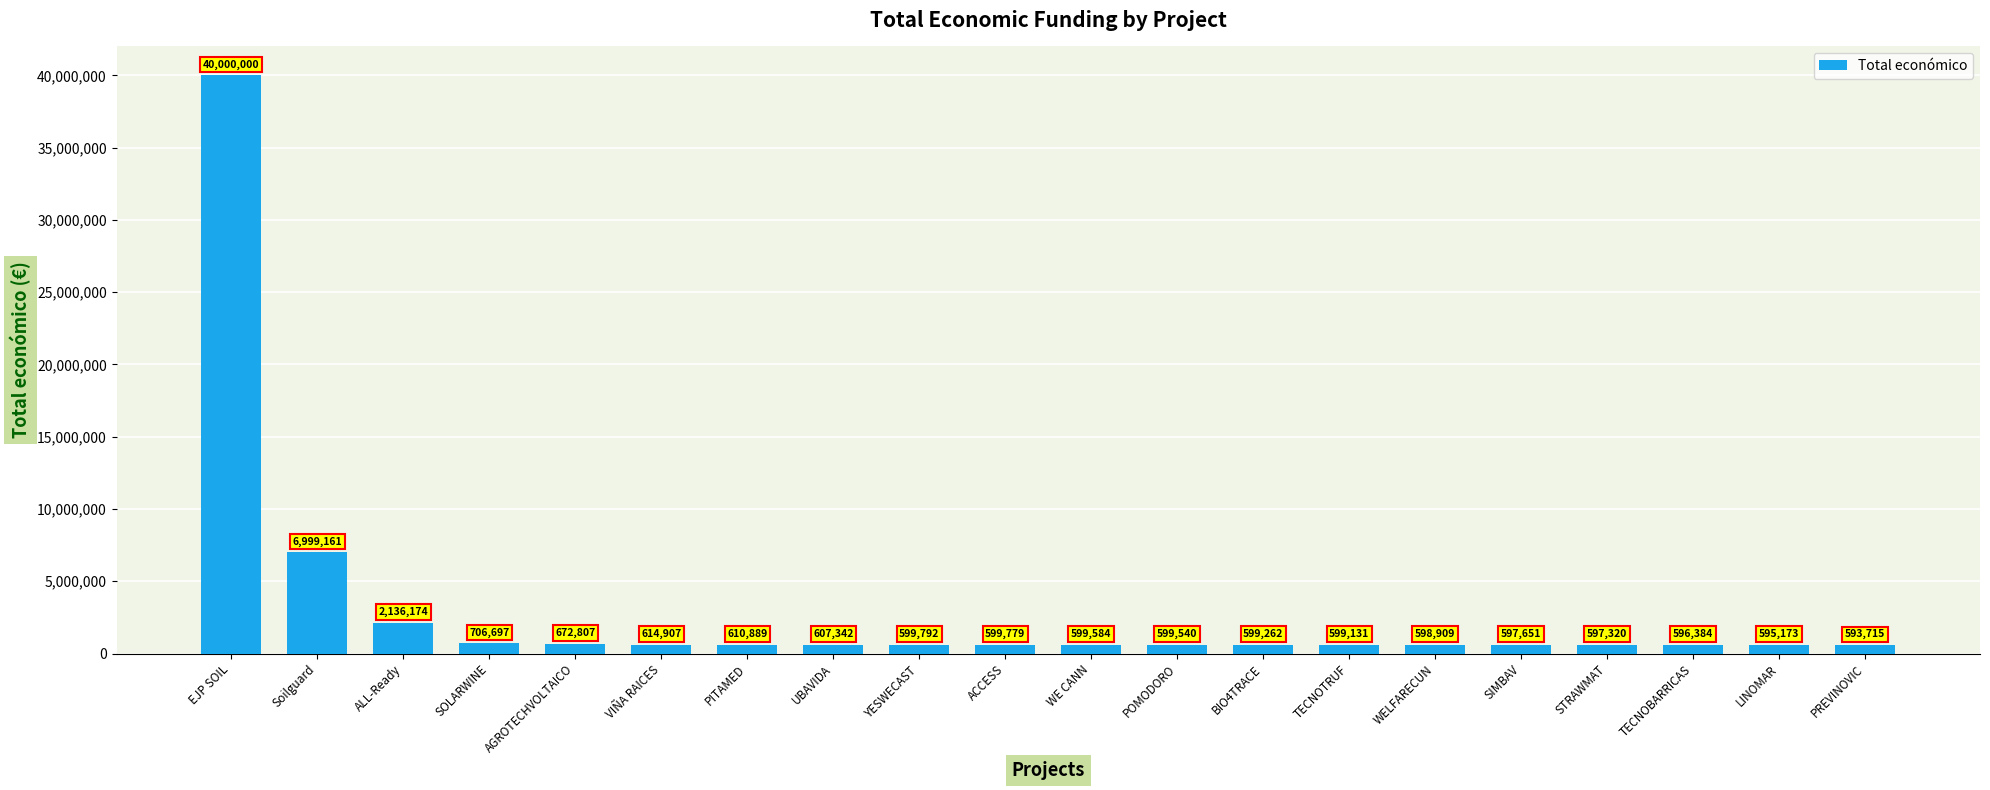

Reading left to right, extract all data points from this chart.

EJP SOIL=40000000	Soilguard=6999161	ALL-Ready=2136174	SOLARWINE=706697	AGROTECHVOLTAICO=672807	VIÑA RAICES=614907	PITAMED=610889	UBAVIDA=607342	YESWECAST=599792	ACCESS=599779	WE CANN=599584	POMODORO=599540	BIO4TRACE=599262	TECNOTRUF=599131	WELFARECUN=598909	SIMBAV=597651	STRAWMAT=597320	TECNOBARRICAS=596384	LINOMAR=595173	PREVINOVIC=593715